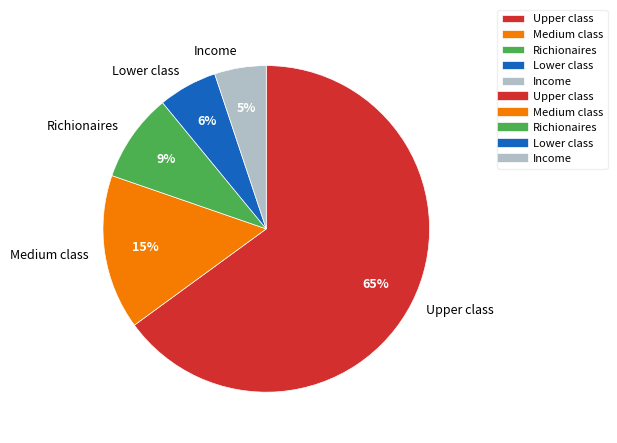

To the nearest percent, what is the difference between the largest and smallest slice percentages?

60%